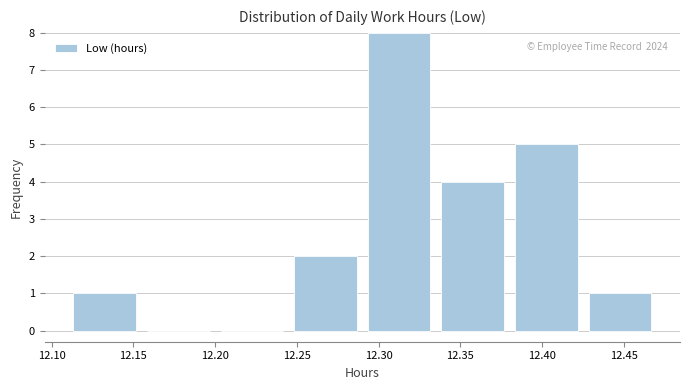

Which range on the x-axis has the tallest bar?

12.290 to 12.335